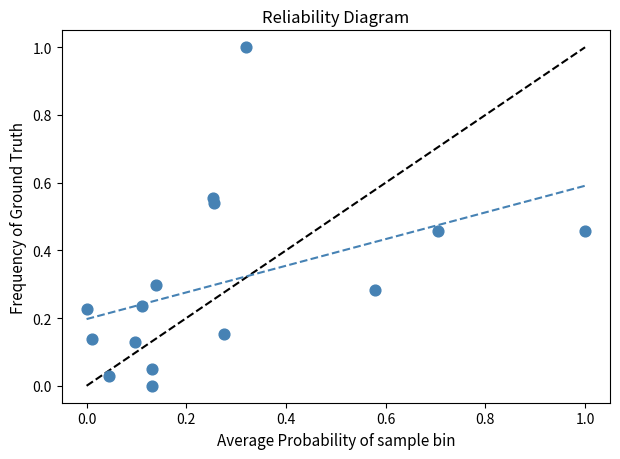

What is the range of Y values (max minus min)?

1.0